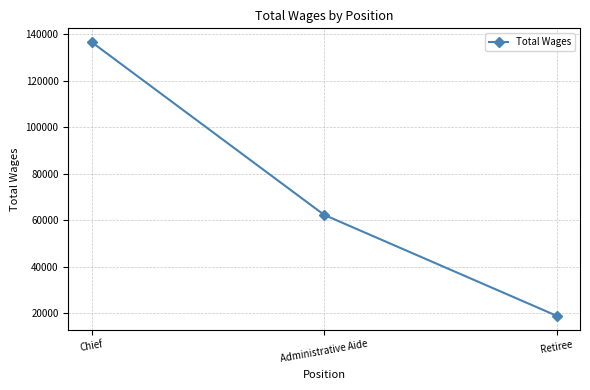

What is the label of the 2nd point from the left?

Administrative Aide